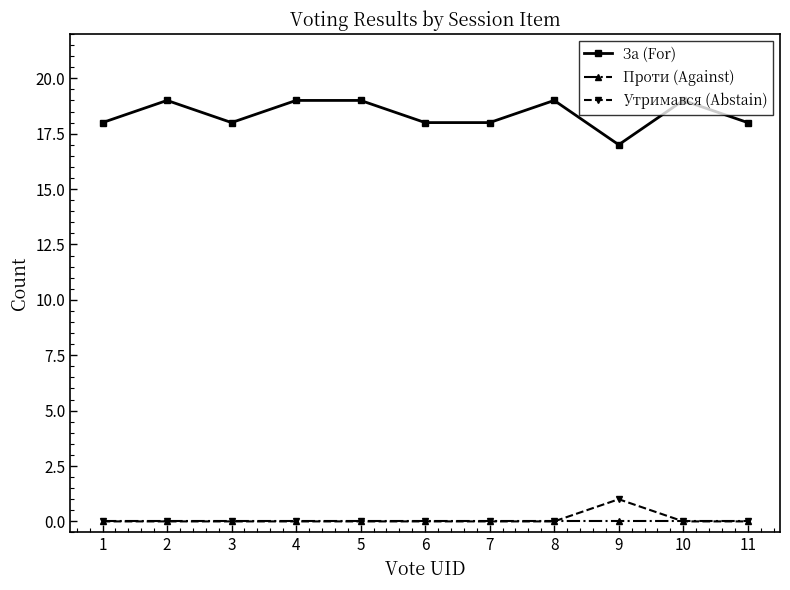

True or false: За (For) and Утримався (Abstain) intersect in this chart.

False